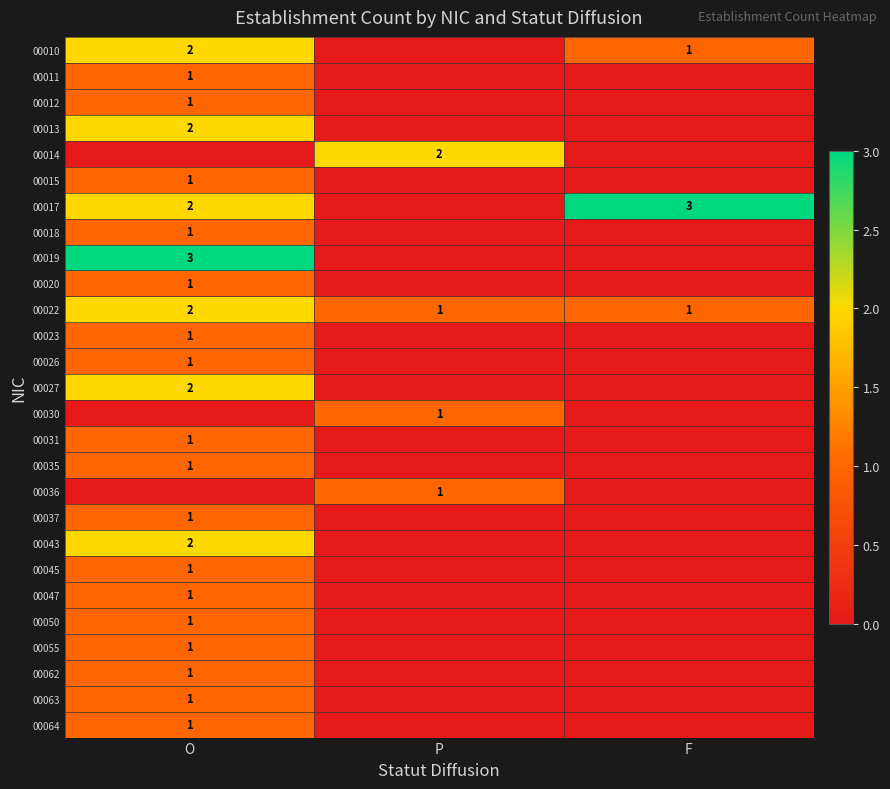

True or false: 00023 has a value of 1 at O.

True